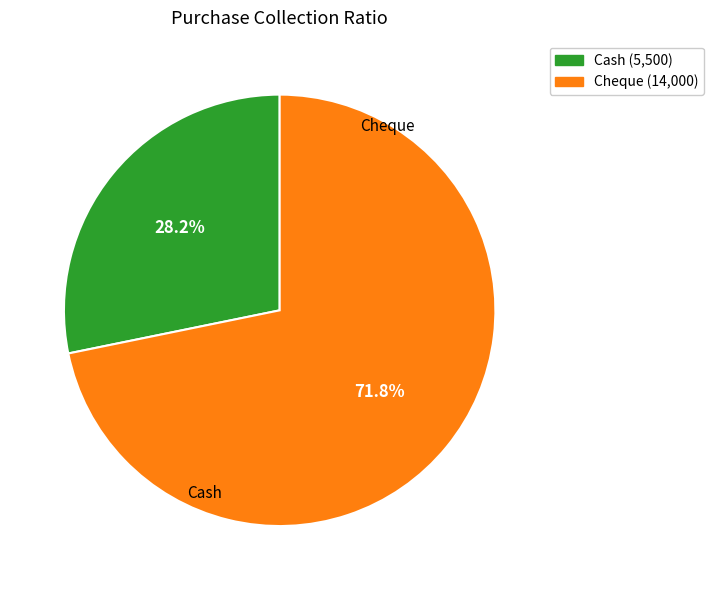

What percentage do Cash and Cheque together represent?

100.0%